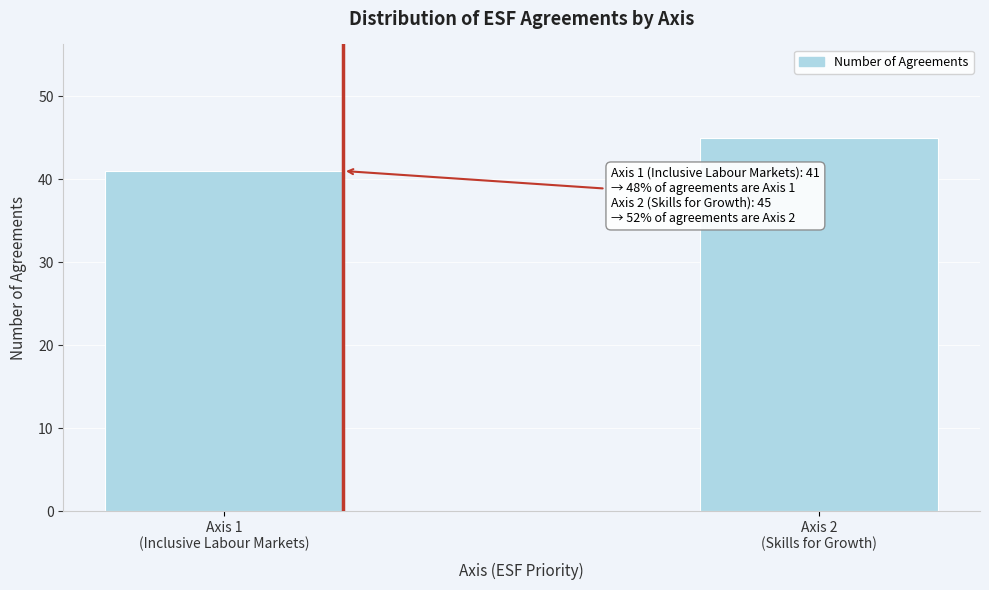

Reading right to left, transcribe all the data shown in this chart.

45	41